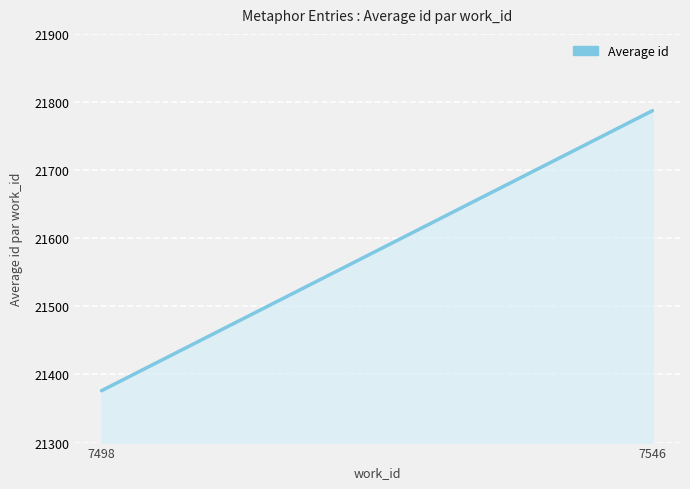

Reading left to right, transcribe all the data shown in this chart.

7498=21376.2	7546=21787.2